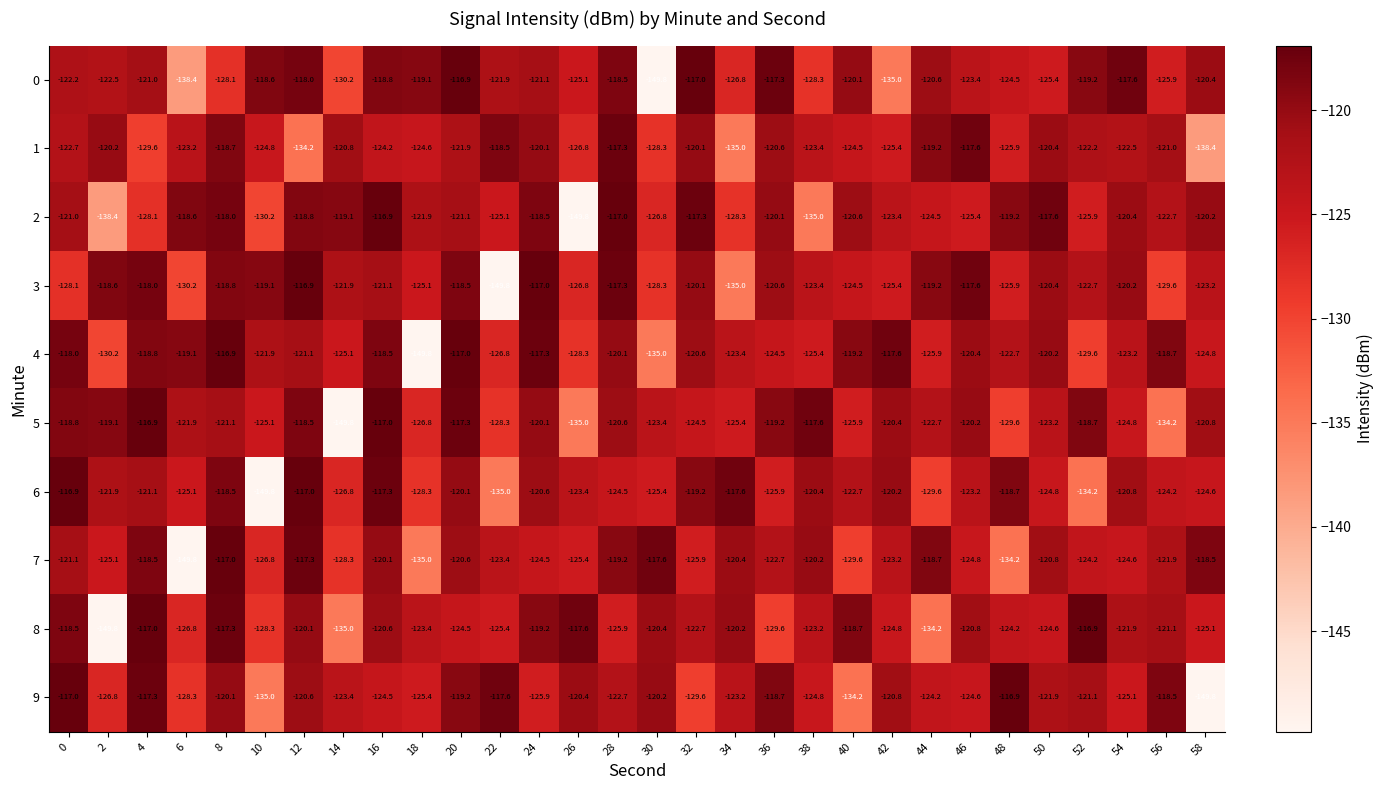

What is the difference between the 4 values at 44 and 2?

4.3